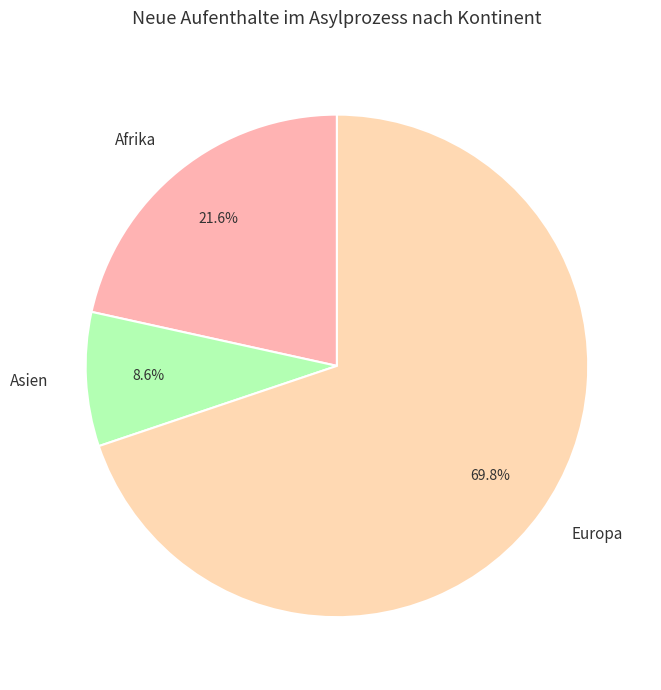

Which slice represents more than half of the pie?

Europa